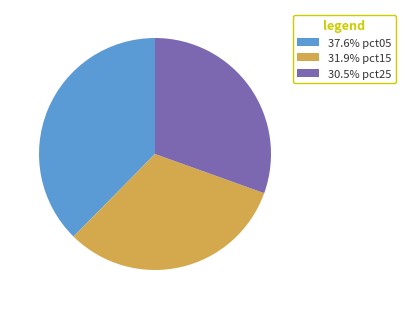

Is the sum of 31.9% pct15 and 37.6% pct05 greater than half?

Yes